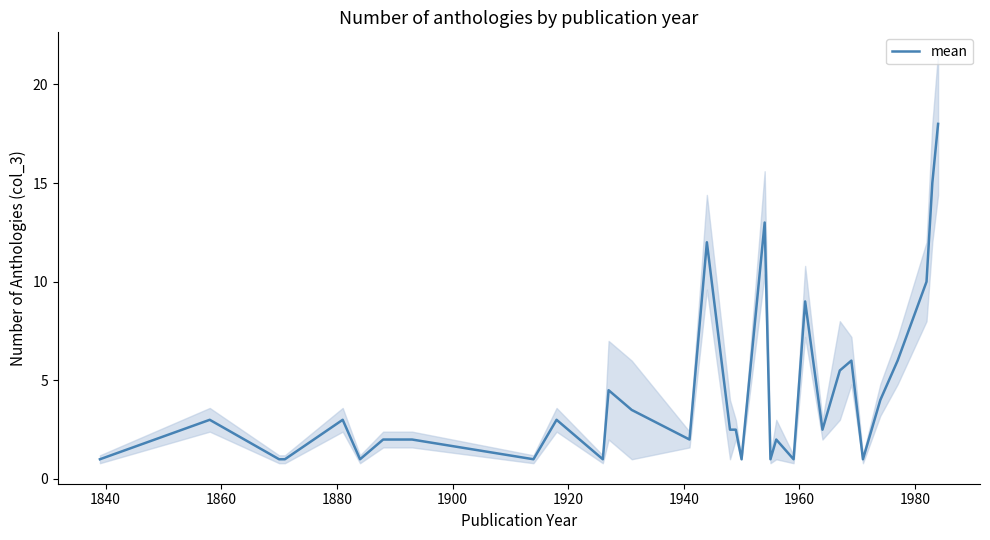

What is the smallest value displayed?

1.0